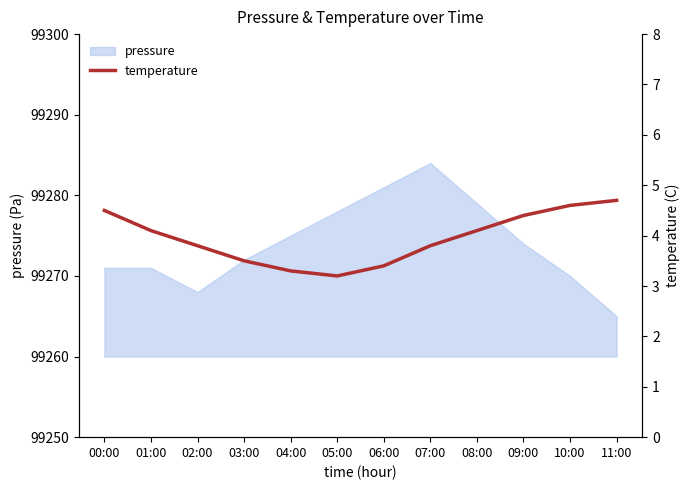

True or false: the data shows 5.0 at 07:00.

False